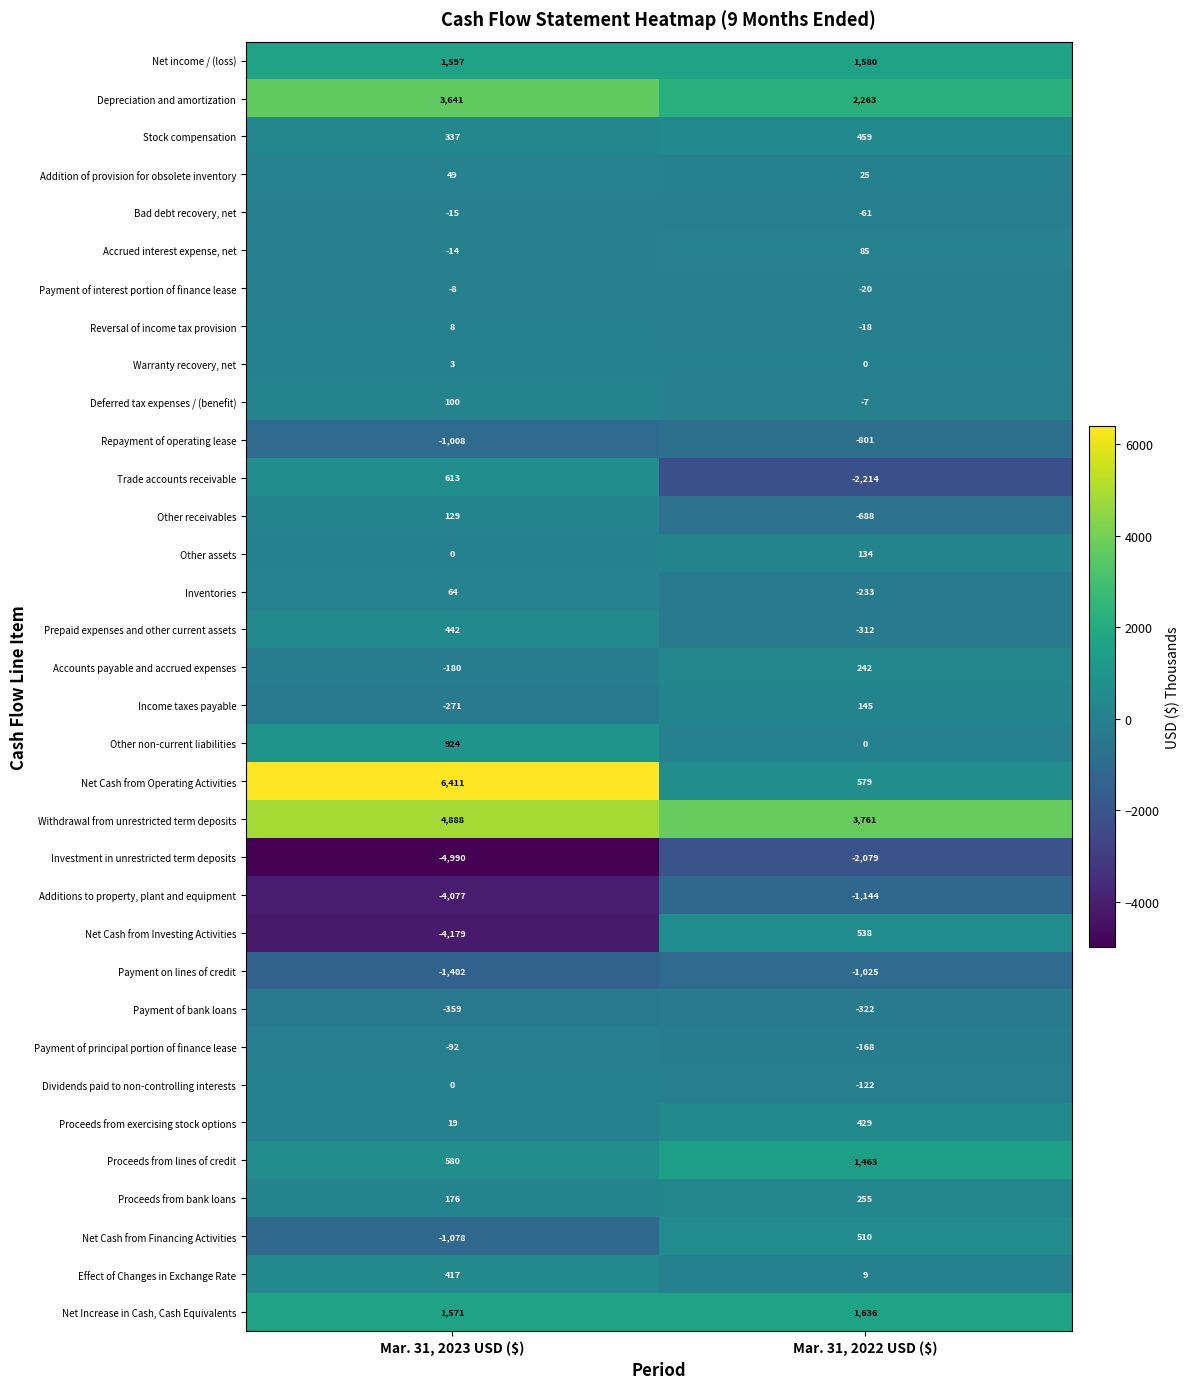

What is the maximum value shown in the chart?

6411